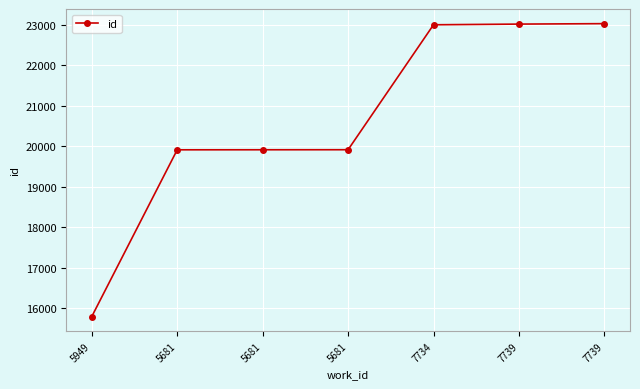

How many lines are shown in the chart?

1